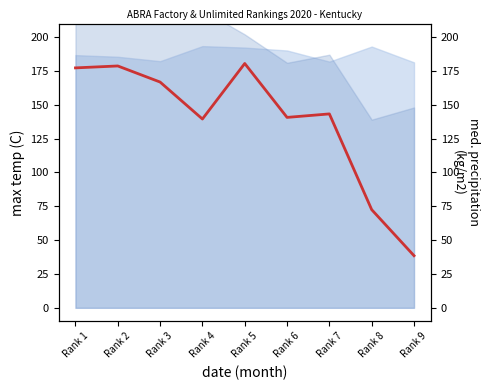

What is the value of the 6th point from the left?

140.7